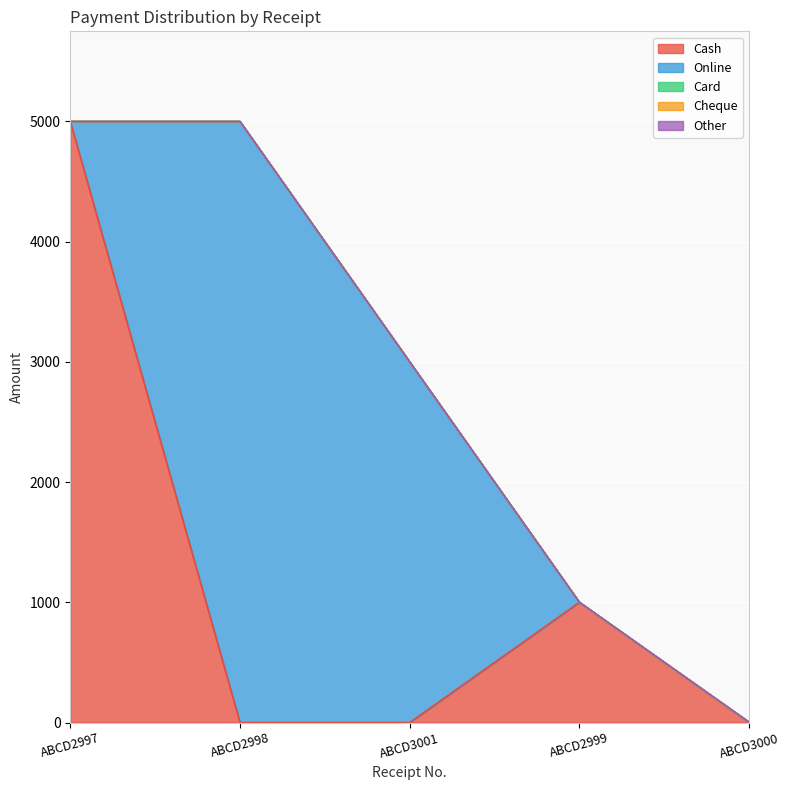

At ABCD2998, list the series in order from largest to smallest.

Online, Cash, Card, Cheque, Other